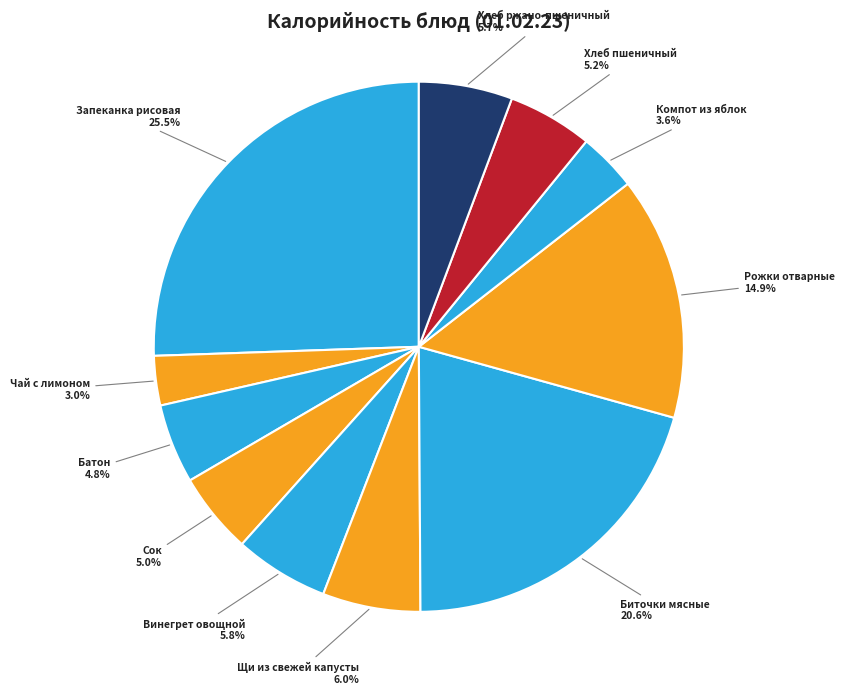

Which category has the smallest portion of the pie?

Чай с лимоном